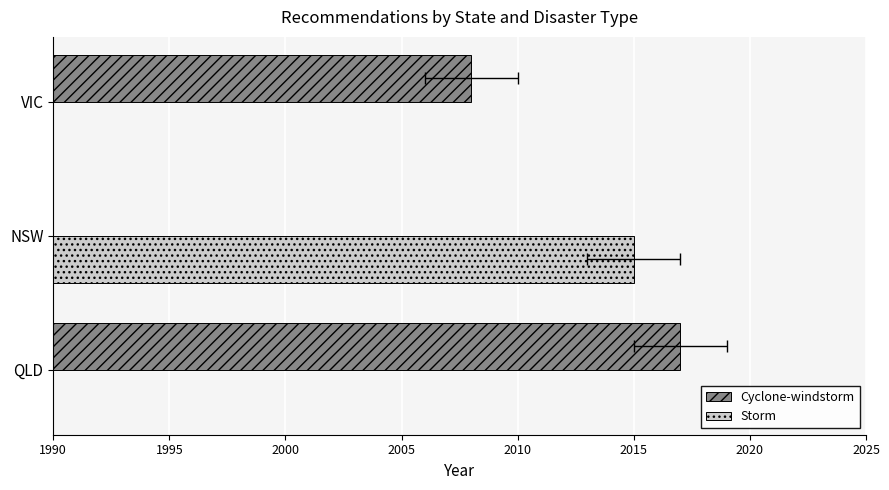

Are the bars grouped side by side (vs. stacked)?

Yes